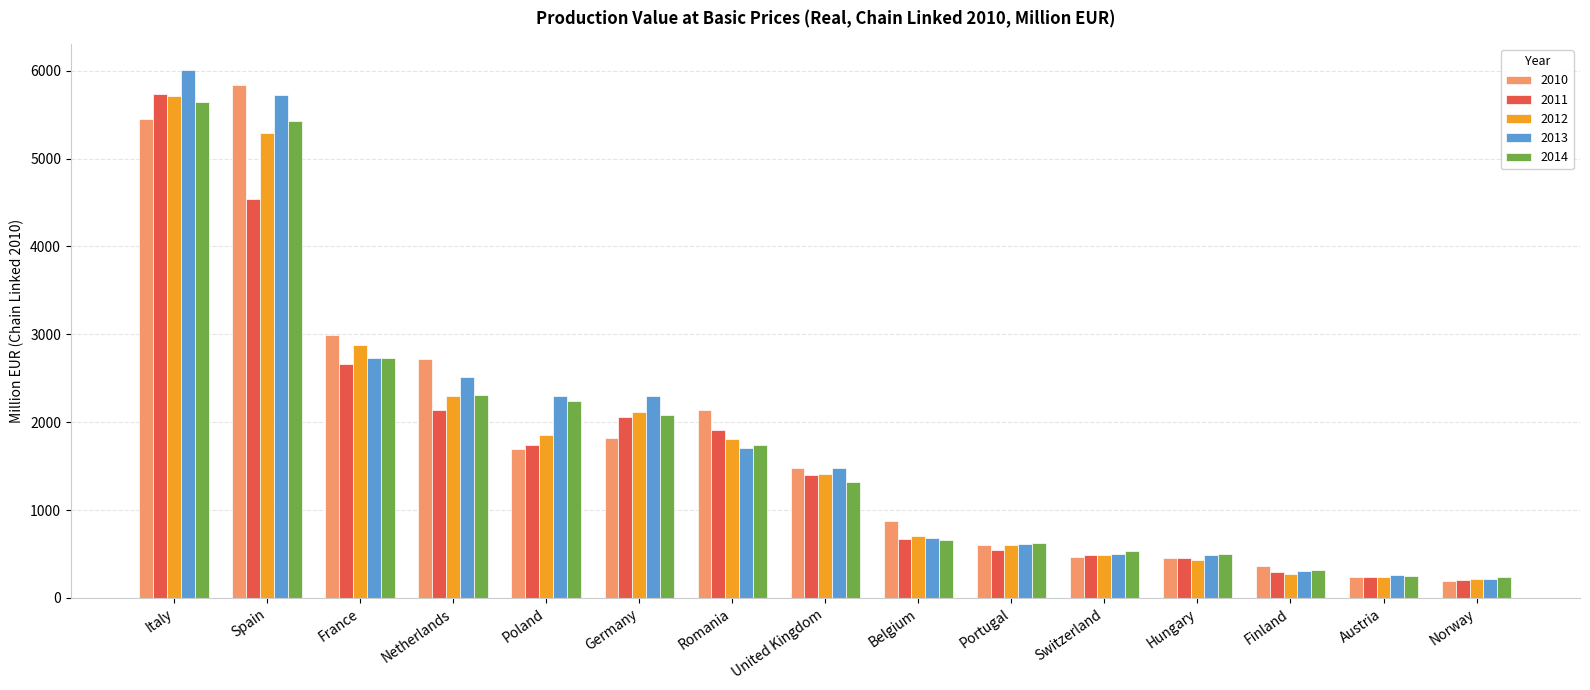

At which category does the chart reach its peak across all series?

Italy